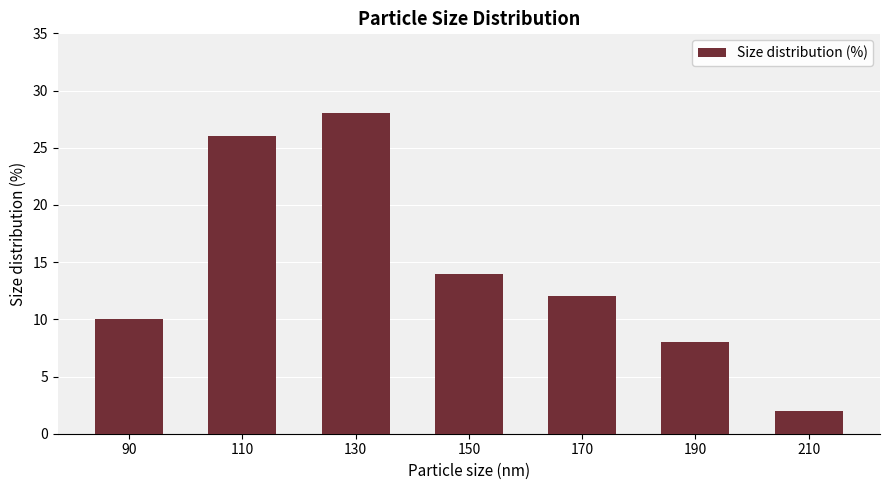

Reading left to right, list all the values displayed in this chart.

90=10	110=26	130=28	150=14	170=12	190=8	210=2